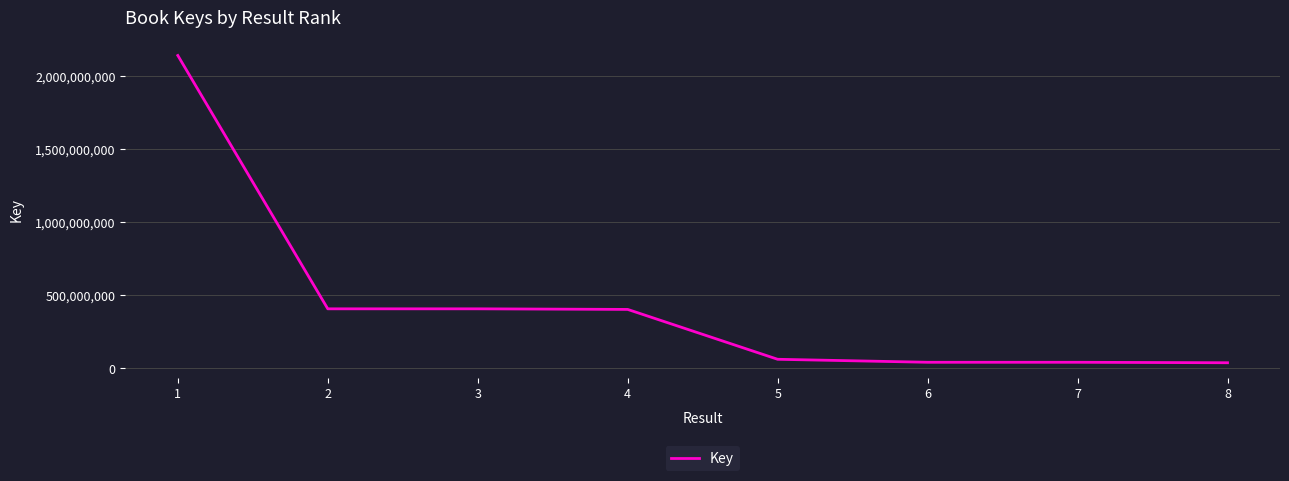

What is the sum of all values?

3533693286